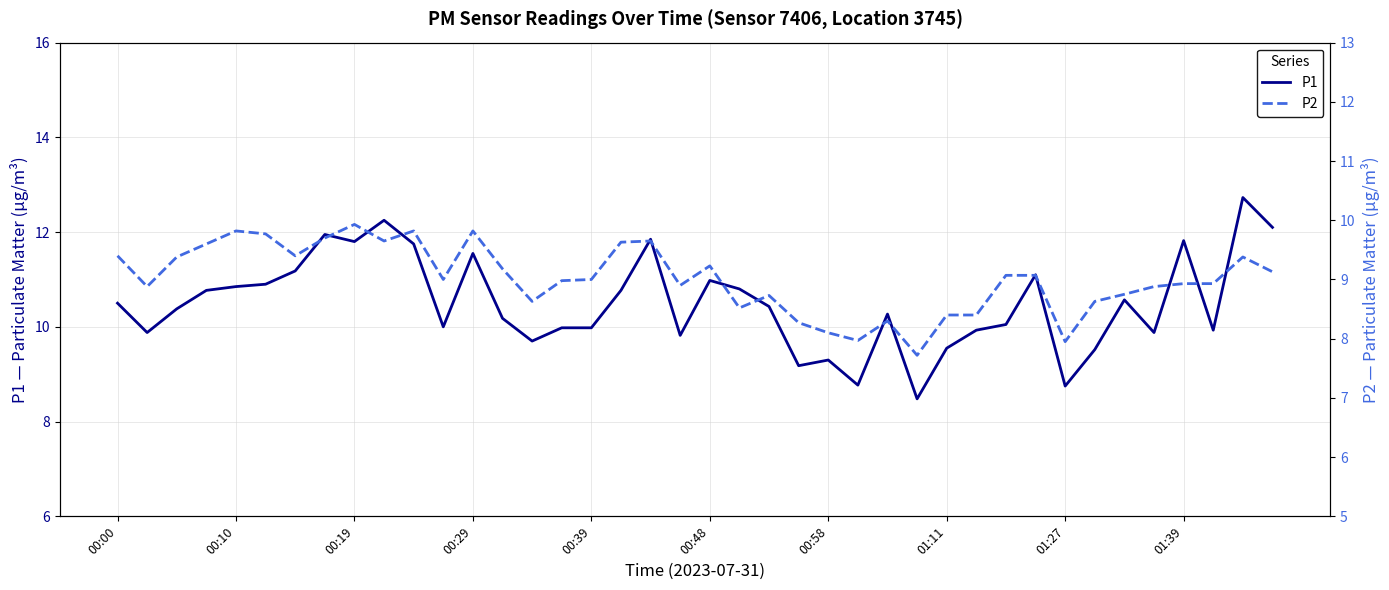

What is the value of the P2 point at the 25th from the left?

8.1